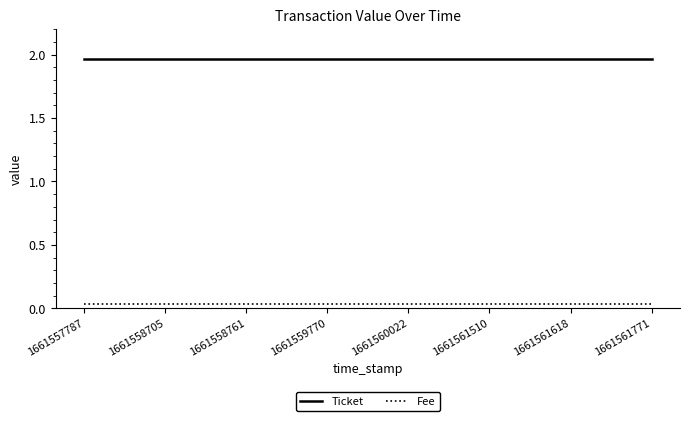

What are all the series names shown in the legend?

Ticket, Fee